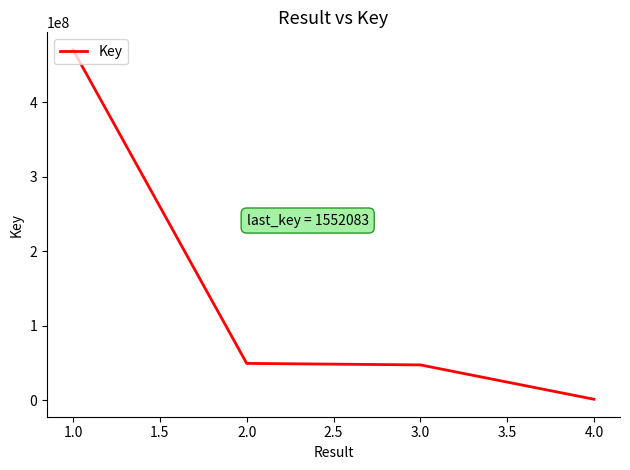

What is the maximum value shown in the chart?

470537775